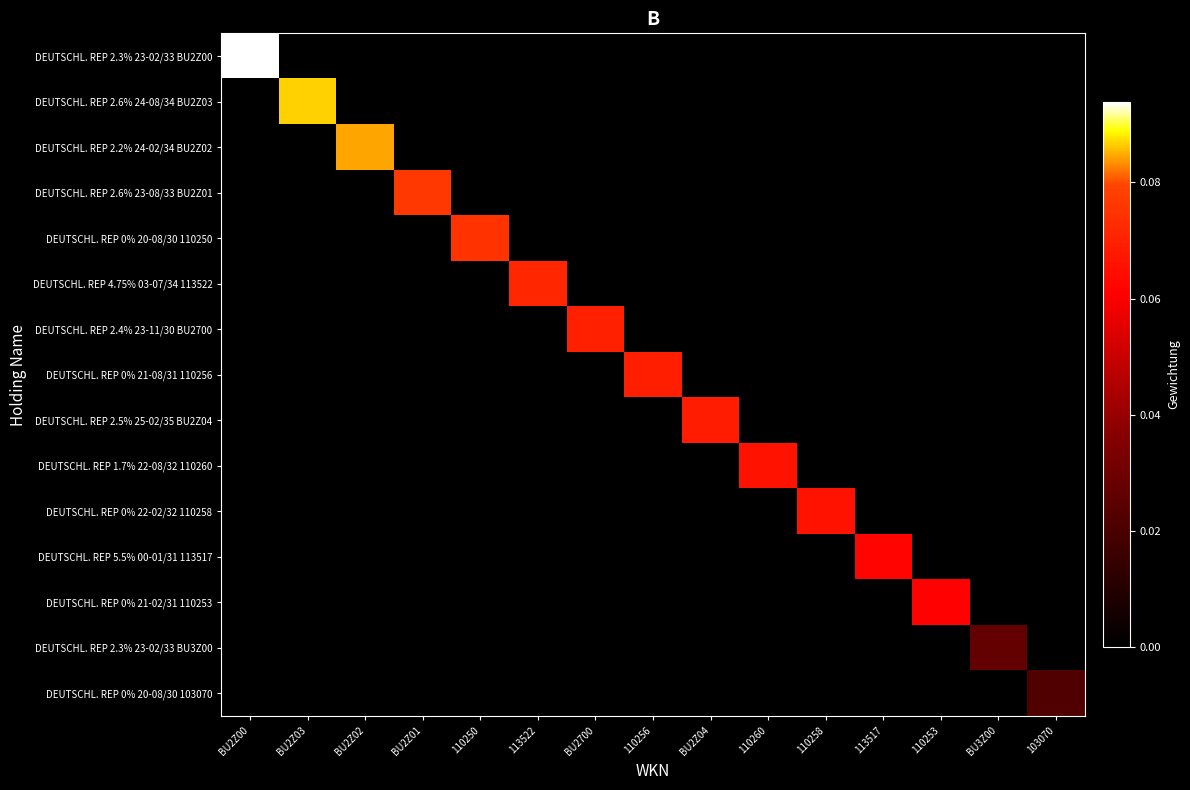

Reading left to right, list all the values displayed in this chart.

DEUTSCHL. REP 2.3% 23-02/33 BU2Z00: BU2Z00=0.1	BU2Z03=0.0	BU2Z02=0.0	BU2Z01=0.0	110250=0.0	113522=0.0	BU2700=0.0	110256=0.0	BU2Z04=0.0	110260=0.0	110258=0.0	113517=0.0	110253=0.0	BU3Z00=0.0	103070=0.0
DEUTSCHL. REP 2.6% 24-08/34 BU2Z03: BU2Z00=0.0	BU2Z03=0.1	BU2Z02=0.0	BU2Z01=0.0	110250=0.0	113522=0.0	BU2700=0.0	110256=0.0	BU2Z04=0.0	110260=0.0	110258=0.0	113517=0.0	110253=0.0	BU3Z00=0.0	103070=0.0
DEUTSCHL. REP 2.2% 24-02/34 BU2Z02: BU2Z00=0.0	BU2Z03=0.0	BU2Z02=0.1	BU2Z01=0.0	110250=0.0	113522=0.0	BU2700=0.0	110256=0.0	BU2Z04=0.0	110260=0.0	110258=0.0	113517=0.0	110253=0.0	BU3Z00=0.0	103070=0.0
DEUTSCHL. REP 2.6% 23-08/33 BU2Z01: BU2Z00=0.0	BU2Z03=0.0	BU2Z02=0.0	BU2Z01=0.1	110250=0.0	113522=0.0	BU2700=0.0	110256=0.0	BU2Z04=0.0	110260=0.0	110258=0.0	113517=0.0	110253=0.0	BU3Z00=0.0	103070=0.0
DEUTSCHL. REP 0% 20-08/30 110250: BU2Z00=0.0	BU2Z03=0.0	BU2Z02=0.0	BU2Z01=0.0	110250=0.1	113522=0.0	BU2700=0.0	110256=0.0	BU2Z04=0.0	110260=0.0	110258=0.0	113517=0.0	110253=0.0	BU3Z00=0.0	103070=0.0
DEUTSCHL. REP 4.75% 03-07/34 113522: BU2Z00=0.0	BU2Z03=0.0	BU2Z02=0.0	BU2Z01=0.0	110250=0.0	113522=0.1	BU2700=0.0	110256=0.0	BU2Z04=0.0	110260=0.0	110258=0.0	113517=0.0	110253=0.0	BU3Z00=0.0	103070=0.0
DEUTSCHL. REP 2.4% 23-11/30 BU2700: BU2Z00=0.0	BU2Z03=0.0	BU2Z02=0.0	BU2Z01=0.0	110250=0.0	113522=0.0	BU2700=0.1	110256=0.0	BU2Z04=0.0	110260=0.0	110258=0.0	113517=0.0	110253=0.0	BU3Z00=0.0	103070=0.0
DEUTSCHL. REP 0% 21-08/31 110256: BU2Z00=0.0	BU2Z03=0.0	BU2Z02=0.0	BU2Z01=0.0	110250=0.0	113522=0.0	BU2700=0.0	110256=0.1	BU2Z04=0.0	110260=0.0	110258=0.0	113517=0.0	110253=0.0	BU3Z00=0.0	103070=0.0
DEUTSCHL. REP 2.5% 25-02/35 BU2Z04: BU2Z00=0.0	BU2Z03=0.0	BU2Z02=0.0	BU2Z01=0.0	110250=0.0	113522=0.0	BU2700=0.0	110256=0.0	BU2Z04=0.1	110260=0.0	110258=0.0	113517=0.0	110253=0.0	BU3Z00=0.0	103070=0.0
DEUTSCHL. REP 1.7% 22-08/32 110260: BU2Z00=0.0	BU2Z03=0.0	BU2Z02=0.0	BU2Z01=0.0	110250=0.0	113522=0.0	BU2700=0.0	110256=0.0	BU2Z04=0.0	110260=0.1	110258=0.0	113517=0.0	110253=0.0	BU3Z00=0.0	103070=0.0
DEUTSCHL. REP 0% 22-02/32 110258: BU2Z00=0.0	BU2Z03=0.0	BU2Z02=0.0	BU2Z01=0.0	110250=0.0	113522=0.0	BU2700=0.0	110256=0.0	BU2Z04=0.0	110260=0.0	110258=0.1	113517=0.0	110253=0.0	BU3Z00=0.0	103070=0.0
DEUTSCHL. REP 5.5% 00-01/31 113517: BU2Z00=0.0	BU2Z03=0.0	BU2Z02=0.0	BU2Z01=0.0	110250=0.0	113522=0.0	BU2700=0.0	110256=0.0	BU2Z04=0.0	110260=0.0	110258=0.0	113517=0.1	110253=0.0	BU3Z00=0.0	103070=0.0
DEUTSCHL. REP 0% 21-02/31 110253: BU2Z00=0.0	BU2Z03=0.0	BU2Z02=0.0	BU2Z01=0.0	110250=0.0	113522=0.0	BU2700=0.0	110256=0.0	BU2Z04=0.0	110260=0.0	110258=0.0	113517=0.0	110253=0.1	BU3Z00=0.0	103070=0.0
DEUTSCHL. REP 2.3% 23-02/33 BU3Z00: BU2Z00=0.0	BU2Z03=0.0	BU2Z02=0.0	BU2Z01=0.0	110250=0.0	113522=0.0	BU2700=0.0	110256=0.0	BU2Z04=0.0	110260=0.0	110258=0.0	113517=0.0	110253=0.0	BU3Z00=0.0	103070=0.0
DEUTSCHL. REP 0% 20-08/30 103070: BU2Z00=0.0	BU2Z03=0.0	BU2Z02=0.0	BU2Z01=0.0	110250=0.0	113522=0.0	BU2700=0.0	110256=0.0	BU2Z04=0.0	110260=0.0	110258=0.0	113517=0.0	110253=0.0	BU3Z00=0.0	103070=0.0